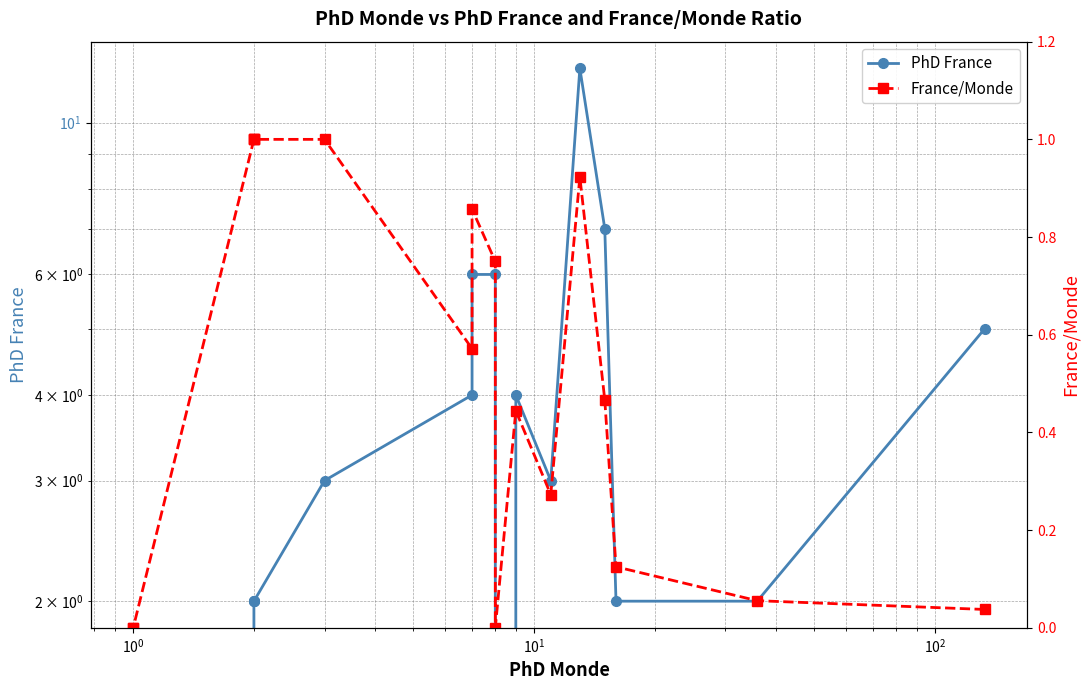

True or false: PhD France has a value of 1.0 at $\mathdefault{10^{0}}$.

False